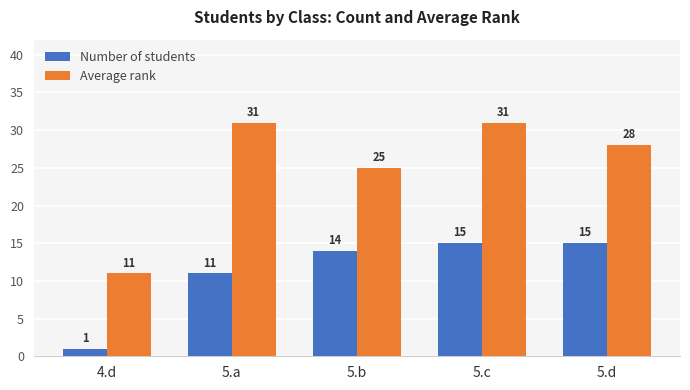

What is the difference between the highest and lowest values at 5.b?

11